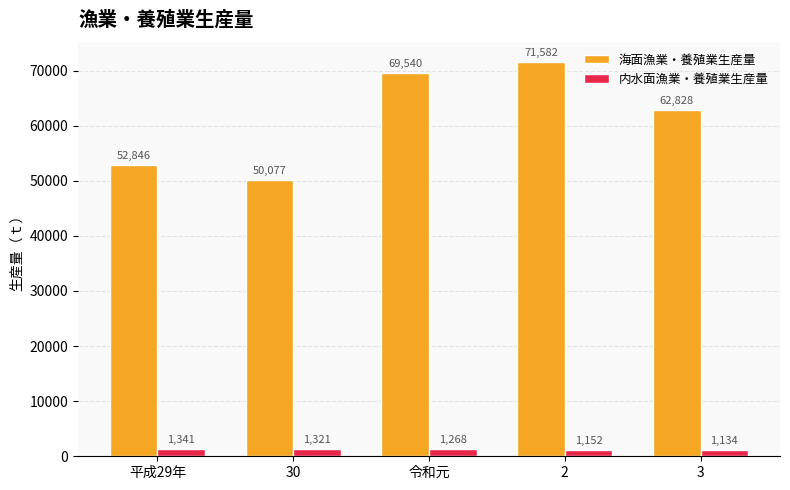

Between 平成29年 and 2, which series saw the biggest shift?

海面漁業・養殖業生産量